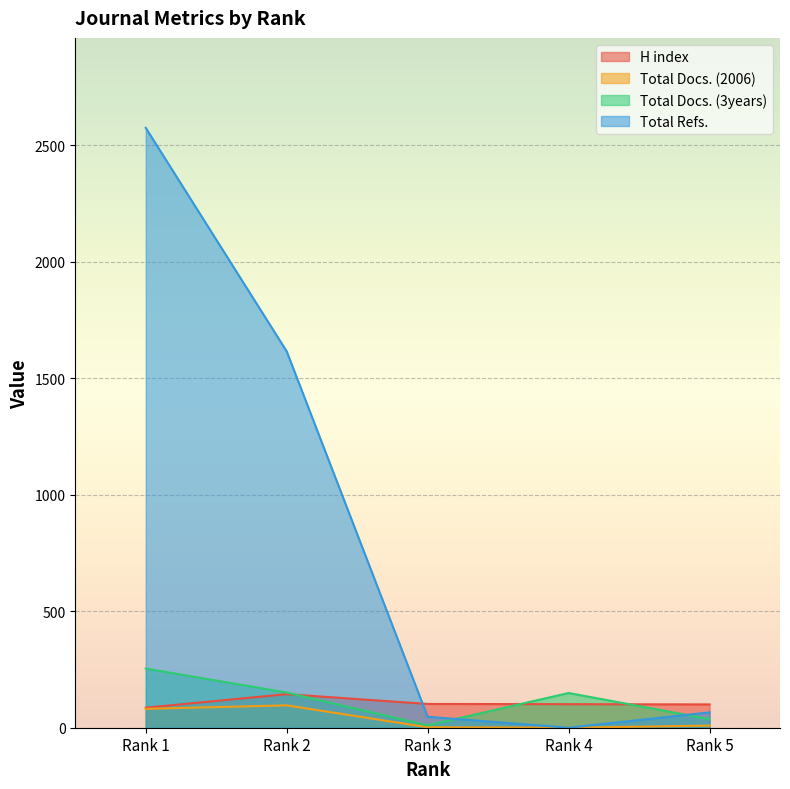

At which label does H index first exceed 101?

Rank 2